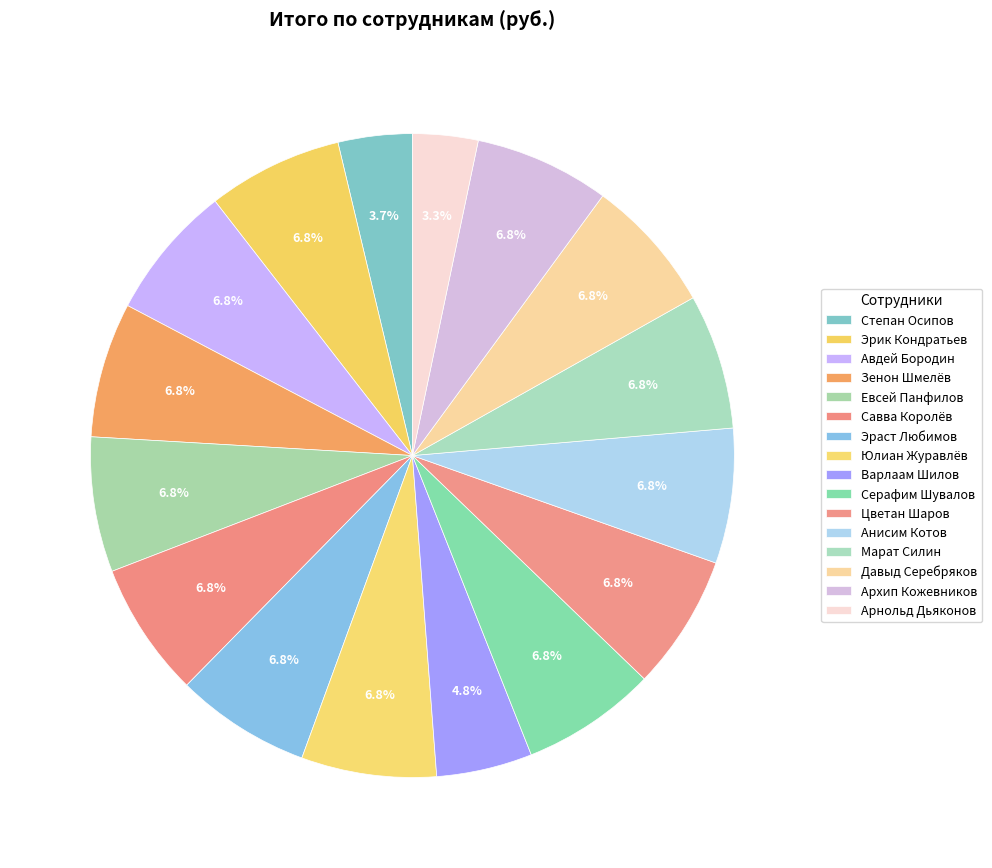

How many segments does this pie chart have?

16